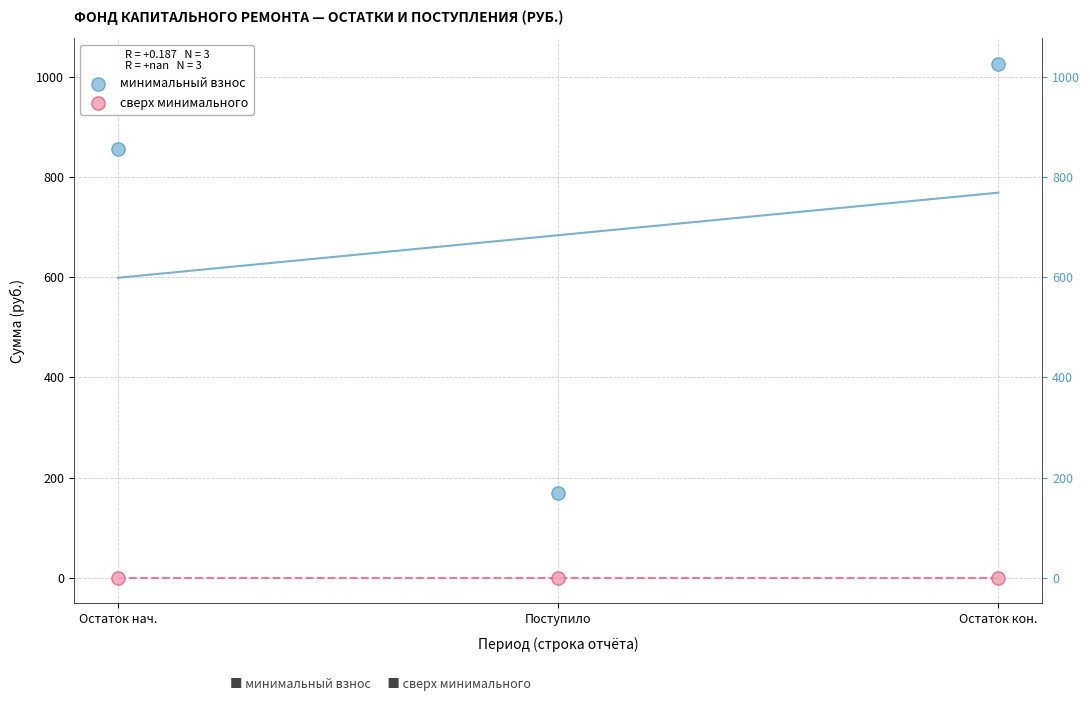

Across all data points, what is the average X value?

2.0